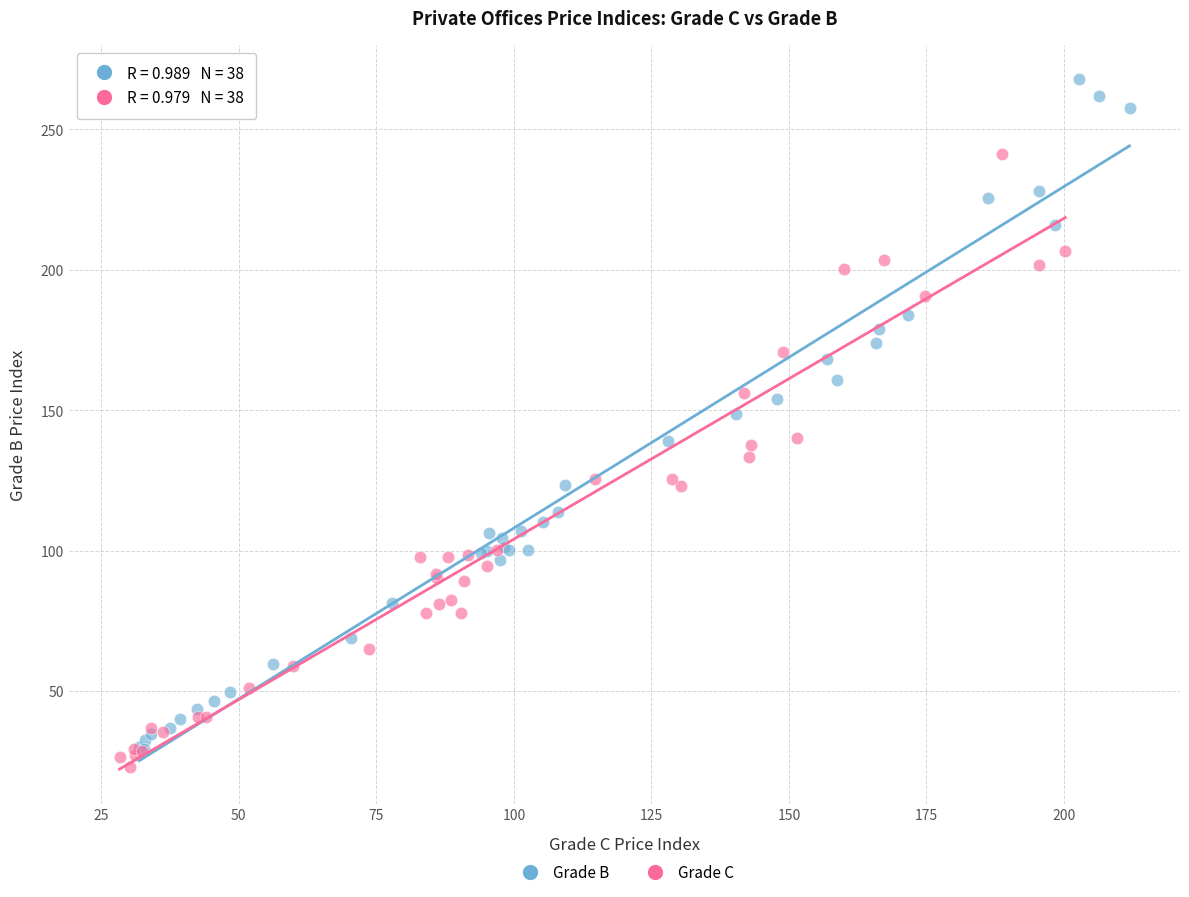

Which series reaches the minimum Y coordinate?

Grade C